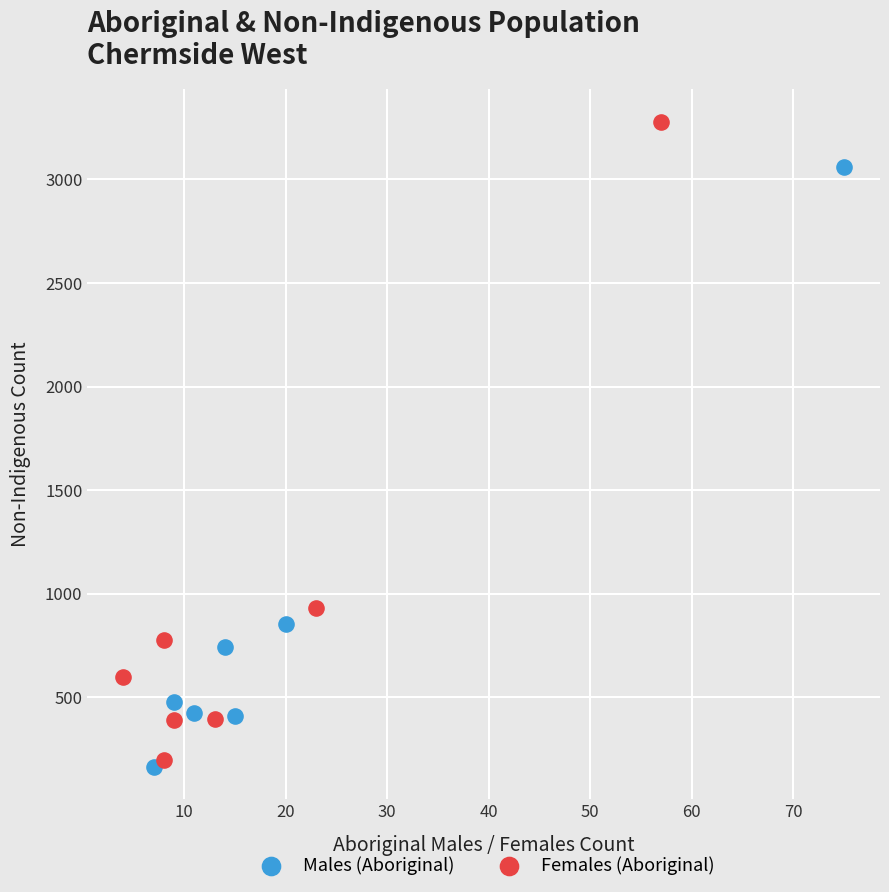

Which series has the widest spread of Y values?

Females (Aboriginal)